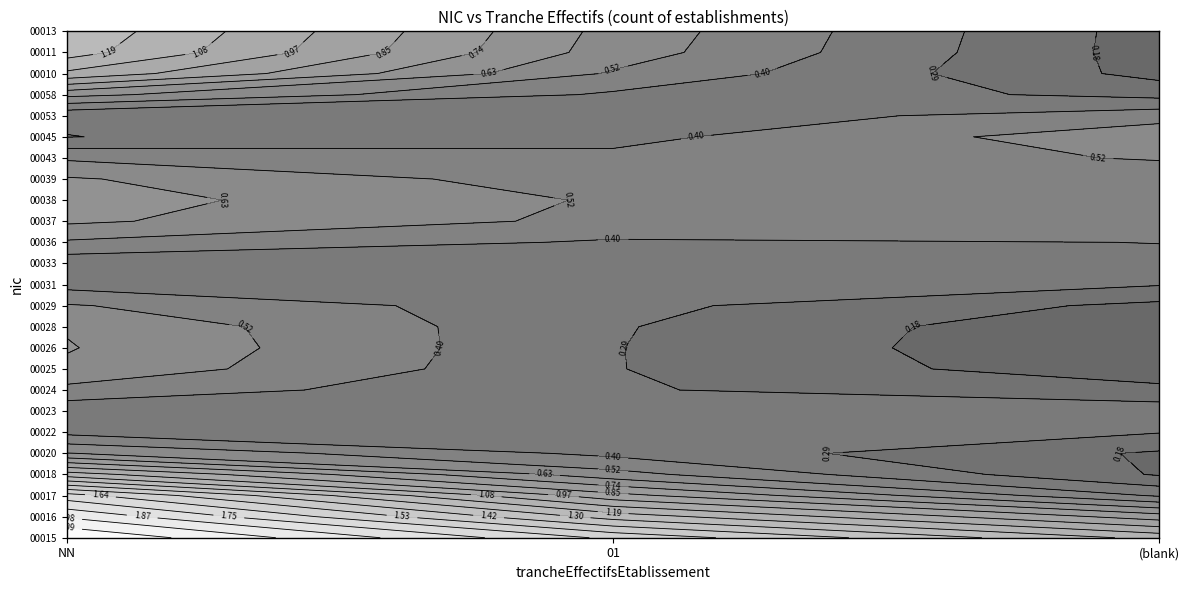

Reading left to right, transcribe all the data shown in this chart.

00015: 3	2	1
00016: 2	0	1
00017: 4	0	0
00018: 1	0	0
00020: 1	0	0
00022: 0	1	0
00023: 0	0	1
00024: 1	0	0
00025: 1	0	0
00026: 1	0	0
00028: 1	0	0
00029: 1	0	0
00031: 0	1	0
00033: 0	0	1
00036: 1	0	0
00037: 1	0	1
00038: 1	0	1
00039: 1	0	0
00043: 1	0	1
00045: 0	0	1
00053: 0	0	1
00058: 1	0	0
00010: 2	0	0
00011: 2	0	0
00013: 2	0	0